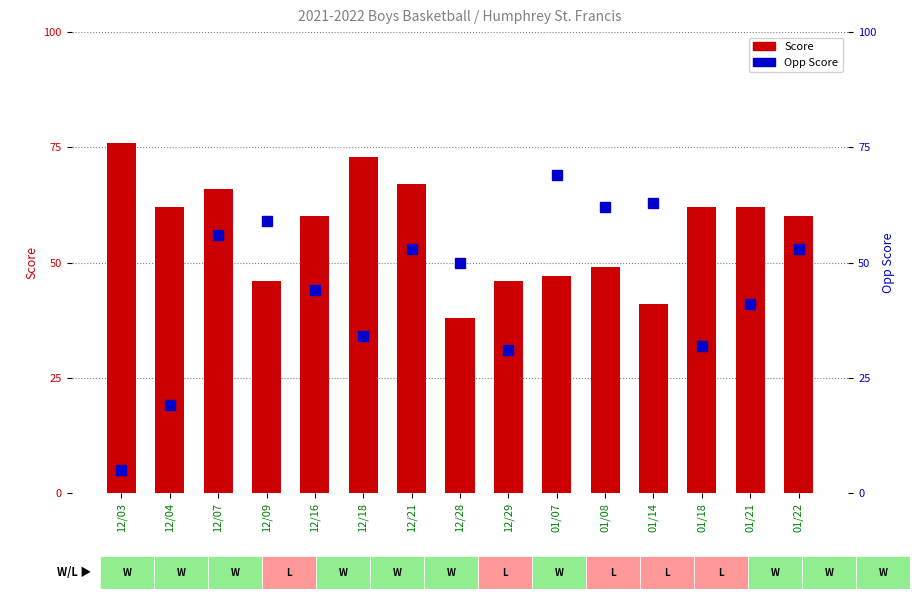

Reading left to right, extract all data points from this chart.

Score: 12/03=76	12/04=62	12/07=66	12/09=46	12/16=60	12/18=73	12/21=67	12/28=38	12/29=46	01/07=47	01/08=49	01/14=41	01/18=62	01/21=62	01/22=60
Opp Score: 12/03=5	12/04=19	12/07=56	12/09=59	12/16=44	12/18=34	12/21=53	12/28=50	12/29=31	01/07=69	01/08=62	01/14=63	01/18=32	01/21=41	01/22=53